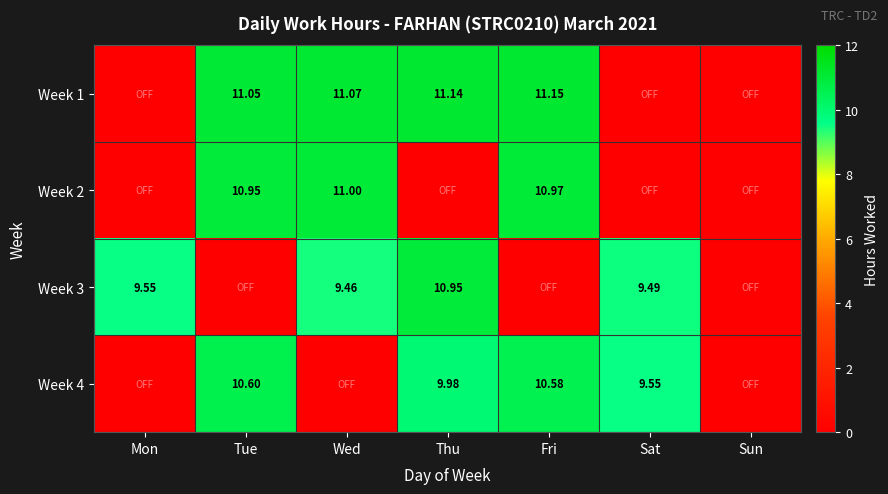

Is the value of Week 4 at Fri greater than the value of Week 3 at Mon?

Yes